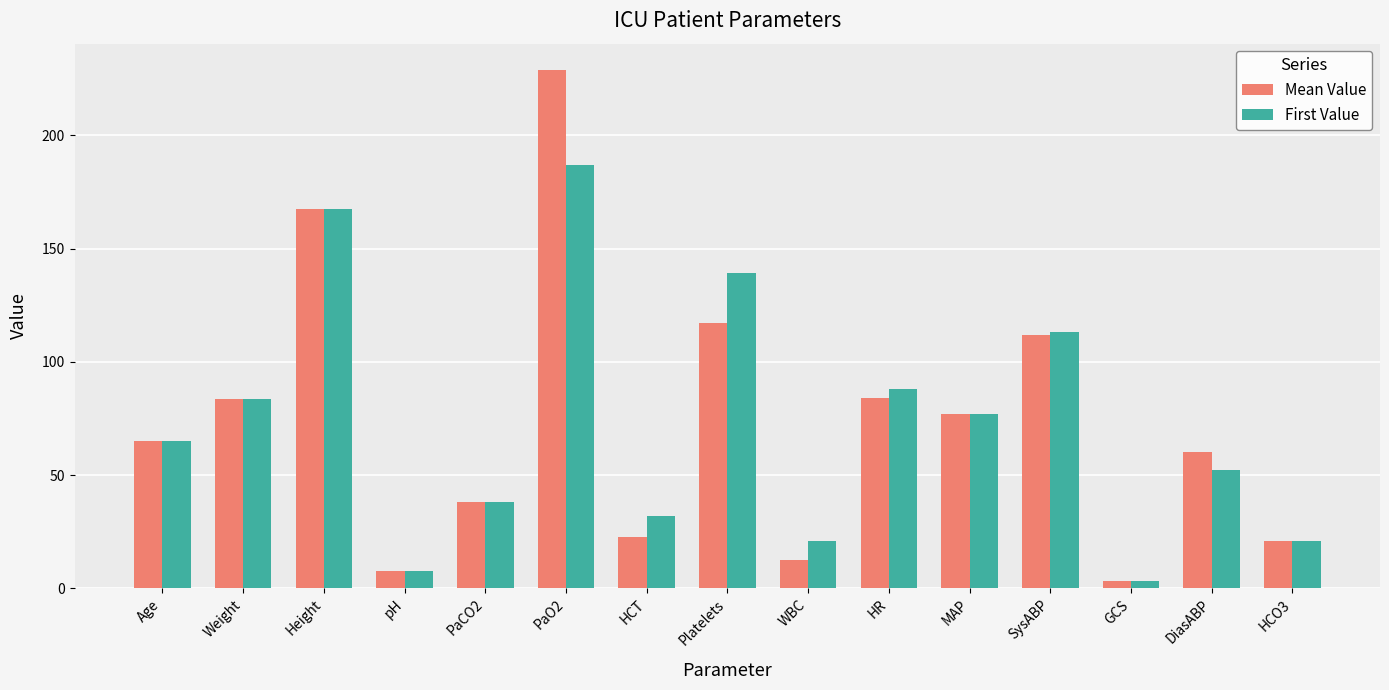

True or false: Mean Value has a value of 65.0 at Age.

True